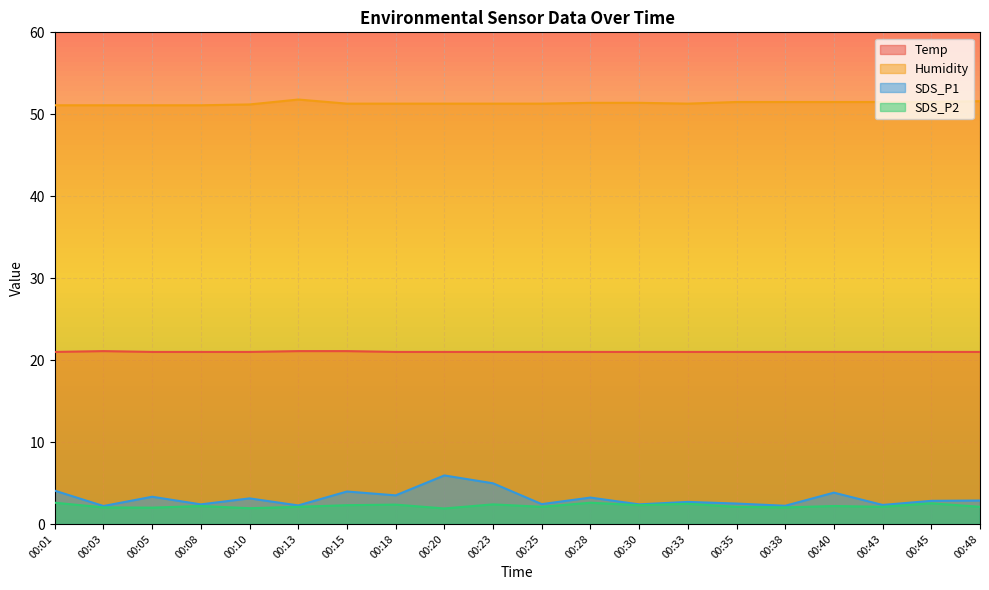

At how many categories does at least one series exceed 9?

20